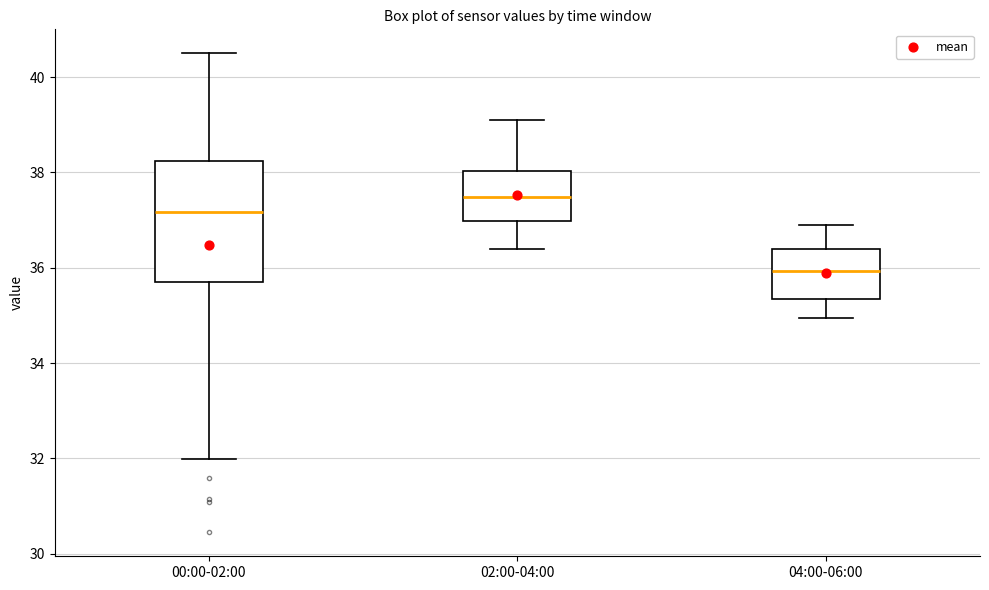

Comparing the boxes themselves (not the whiskers), which one is the tallest?

00:00-02:00